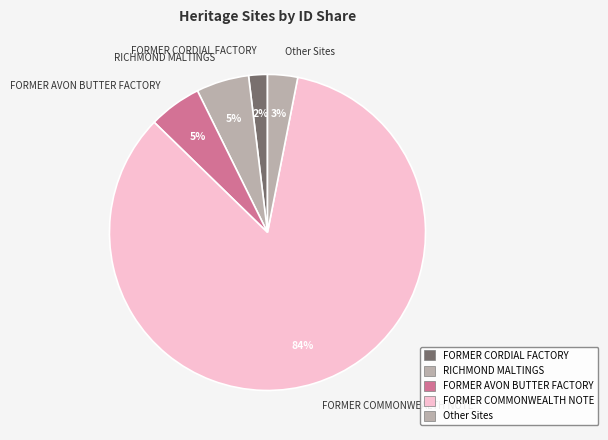

Which has a higher value, Other Sites or FORMER CORDIAL FACTORY?

Other Sites